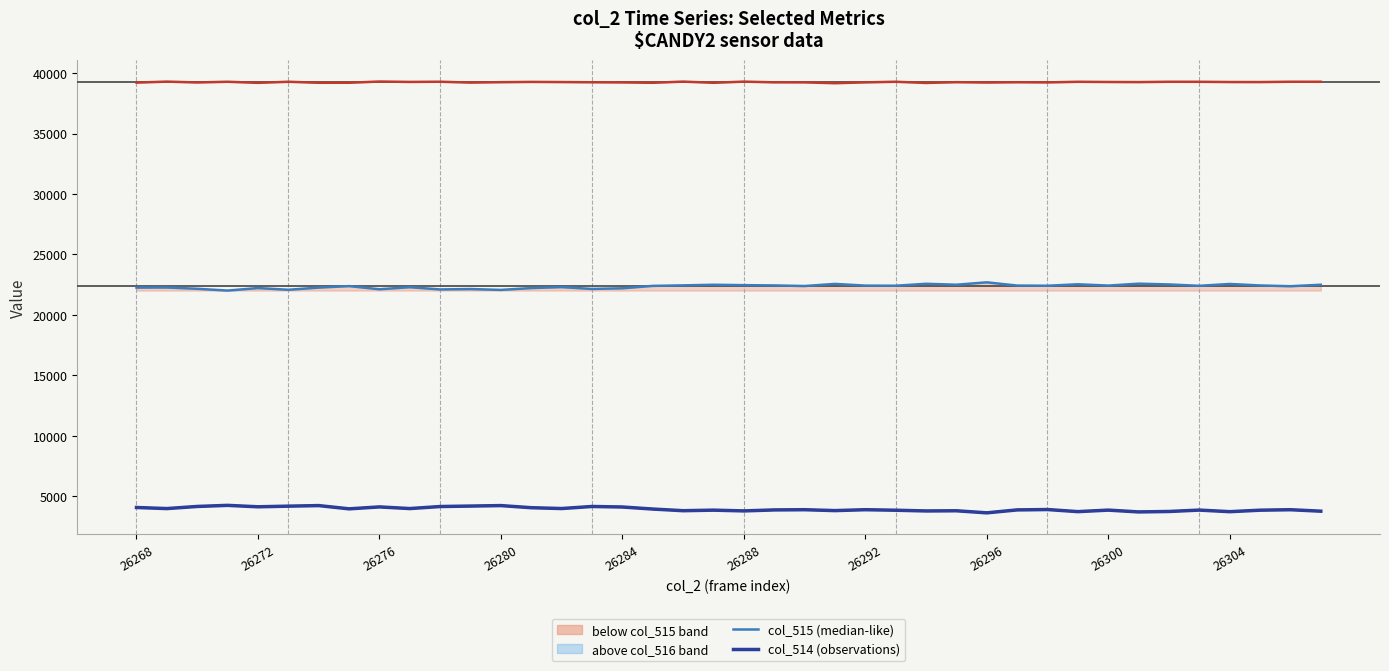

Read the col_515 (median-like) value at 26288, to the nearest 50.

22450